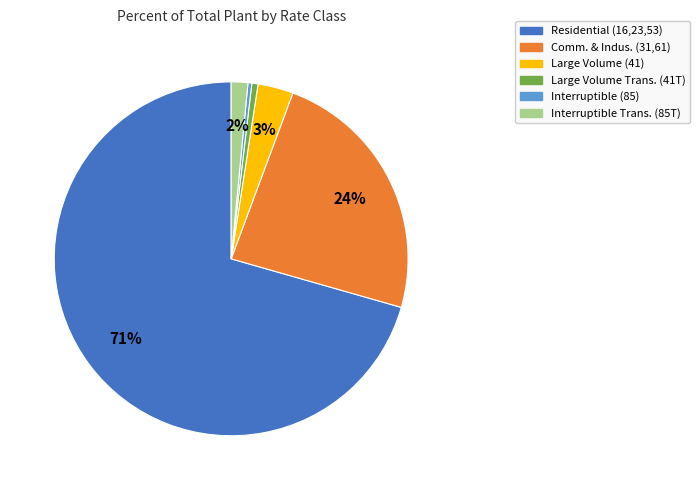

To the nearest percent, what is the combined percentage of Residential (16,23,53) and Interruptible Trans. (85T)?

72%